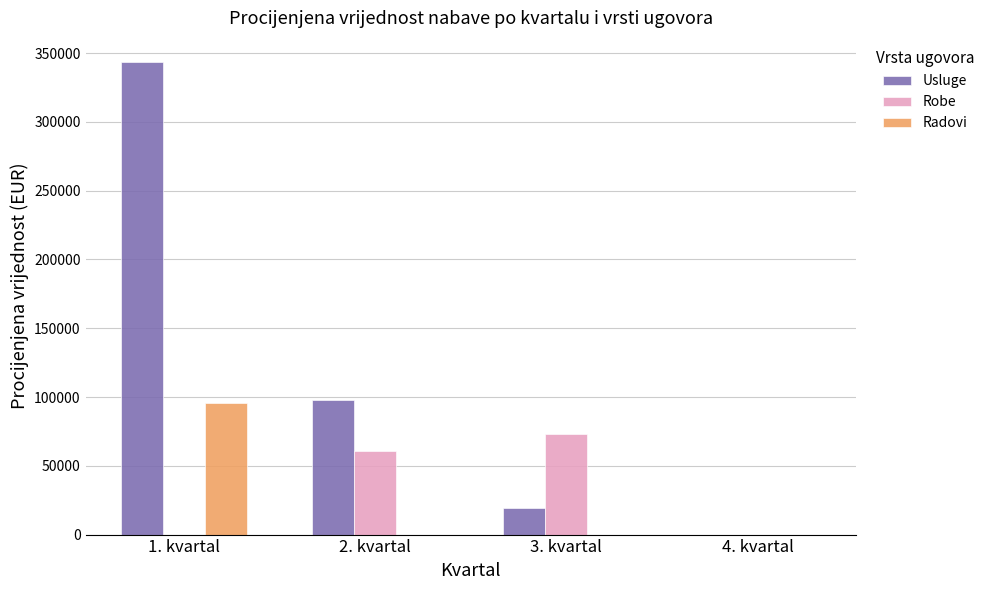

What is the sum of all Usluge values?

460644